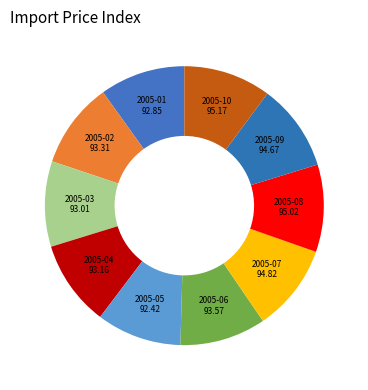

Is 2005-06 the majority of the pie?

No